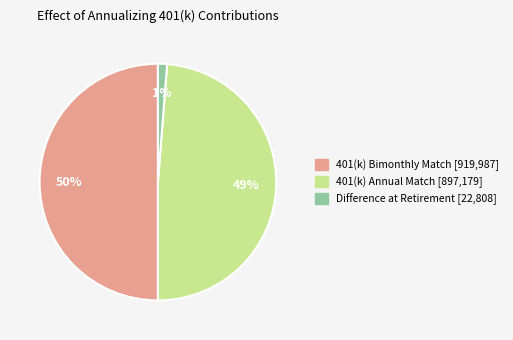

To the nearest percent, what is the average slice percentage?

33%